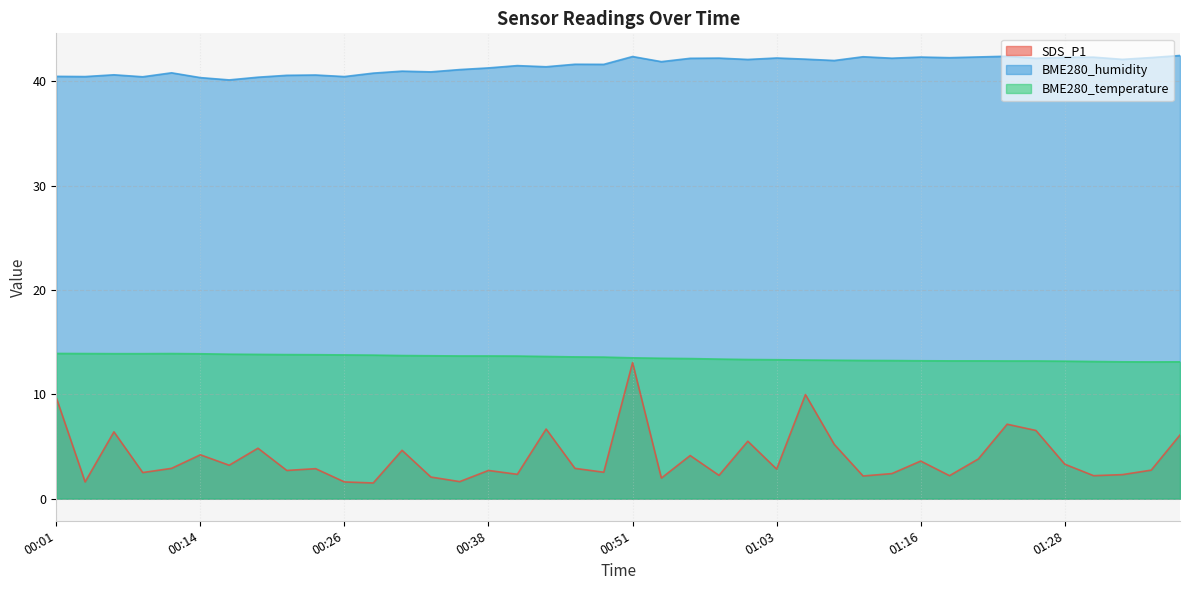

Count the number of data series in this chart.

3